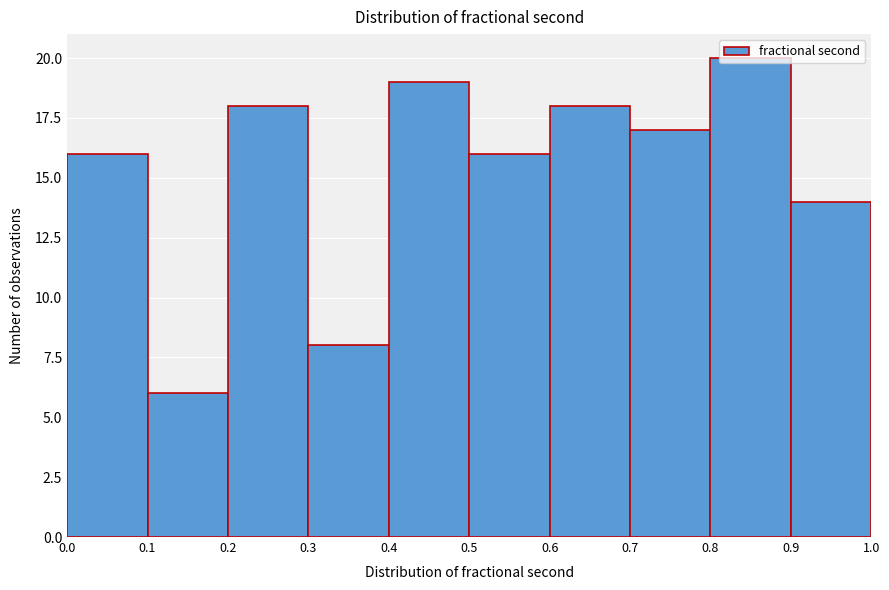

Reading left to right, transcribe this chart: for each bar, give the range it covers on the x-axis and its height. The values are not printed on the chart, so give them approximately, as read against the axis.

0.0 to 0.1: 16
0.1 to 0.2: 6
0.2 to 0.3: 18
0.3 to 0.4: 8
0.4 to 0.5: 19
0.5 to 0.6: 16
0.6 to 0.7: 18
0.7 to 0.8: 17
0.8 to 0.9: 20
0.9 to 1.0: 14